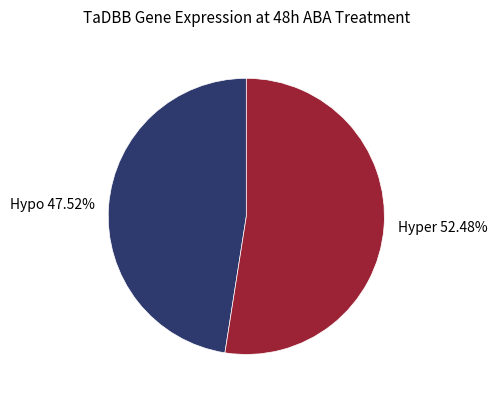

Is there any slice that represents more than half of the pie?

Yes